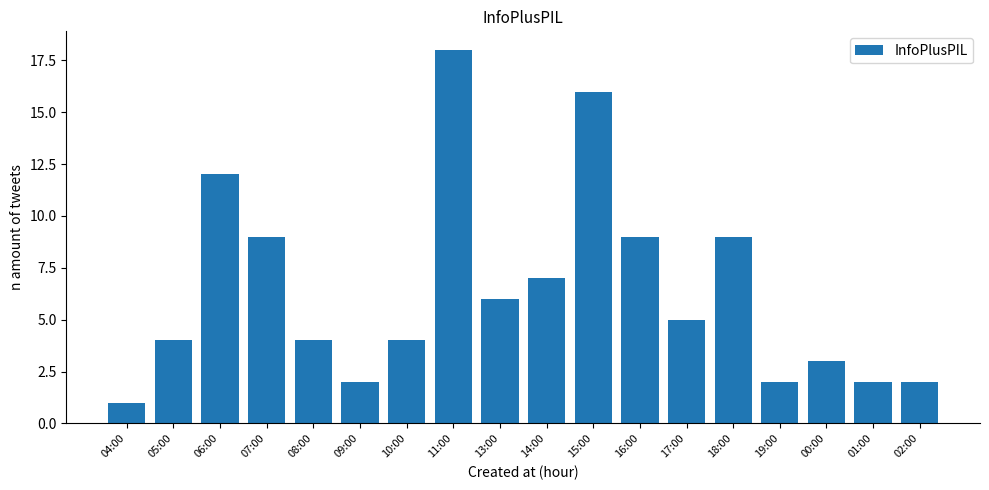

What is the value of the 12th bar from the left?

9